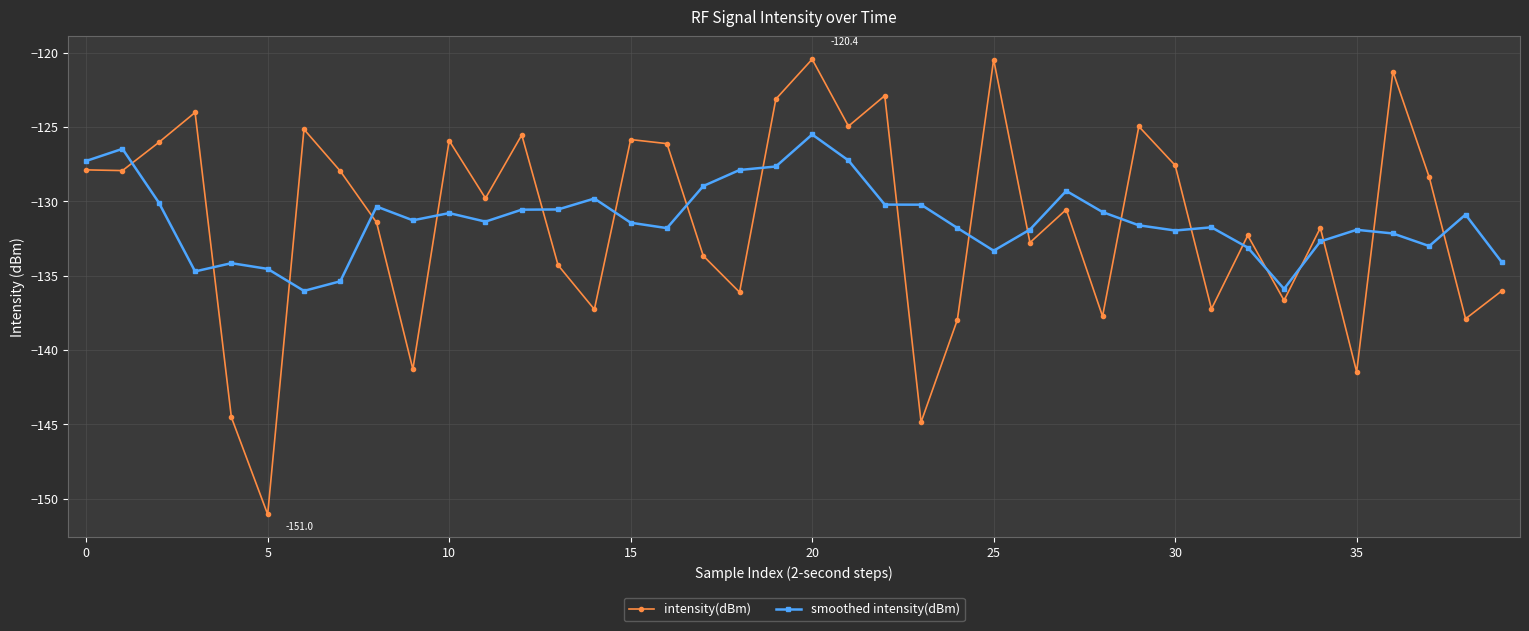

Which series has the widest spread of values?

intensity(dBm)